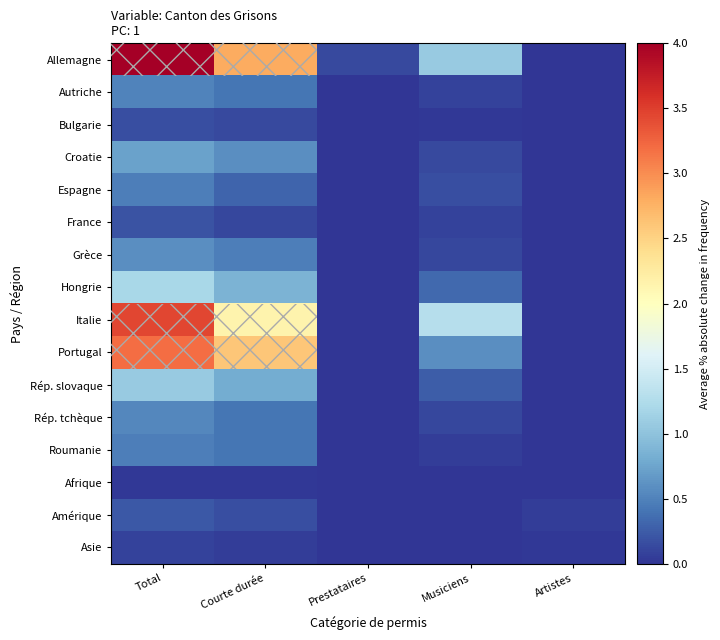

Reading left to right, list all the values displayed in this chart.

Allemagne: Total=4.0	Courte durée=2.8	Prestataires=0.1	Musiciens=1.1	Artistes=0.0
Autriche: Total=0.5	Courte durée=0.4	Prestataires=0.0	Musiciens=0.1	Artistes=0.0
Bulgarie: Total=0.2	Courte durée=0.1	Prestataires=0.0	Musiciens=0.0	Artistes=0.0
Croatie: Total=0.7	Courte durée=0.6	Prestataires=0.0	Musiciens=0.1	Artistes=0.0
Espagne: Total=0.5	Courte durée=0.3	Prestataires=0.0	Musiciens=0.2	Artistes=0.0
France: Total=0.2	Courte durée=0.1	Prestataires=0.0	Musiciens=0.1	Artistes=0.0
Grèce: Total=0.6	Courte durée=0.5	Prestataires=0.0	Musiciens=0.1	Artistes=0.0
Hongrie: Total=1.2	Courte durée=0.9	Prestataires=0.0	Musiciens=0.3	Artistes=0.0
Italie: Total=3.4	Courte durée=2.2	Prestataires=0.0	Musiciens=1.3	Artistes=0.0
Portugal: Total=3.2	Courte durée=2.6	Prestataires=0.0	Musiciens=0.6	Artistes=0.0
Rép. slovaque: Total=1.1	Courte durée=0.8	Prestataires=0.0	Musiciens=0.3	Artistes=0.0
Rép. tchèque: Total=0.5	Courte durée=0.4	Prestataires=0.0	Musiciens=0.1	Artistes=0.0
Roumanie: Total=0.5	Courte durée=0.4	Prestataires=0.0	Musiciens=0.1	Artistes=0.0
Afrique: Total=0.0	Courte durée=0.0	Prestataires=0.0	Musiciens=0.0	Artistes=0.0
Amérique: Total=0.2	Courte durée=0.2	Prestataires=0.0	Musiciens=0.0	Artistes=0.1
Asie: Total=0.1	Courte durée=0.1	Prestataires=0.0	Musiciens=0.0	Artistes=0.0